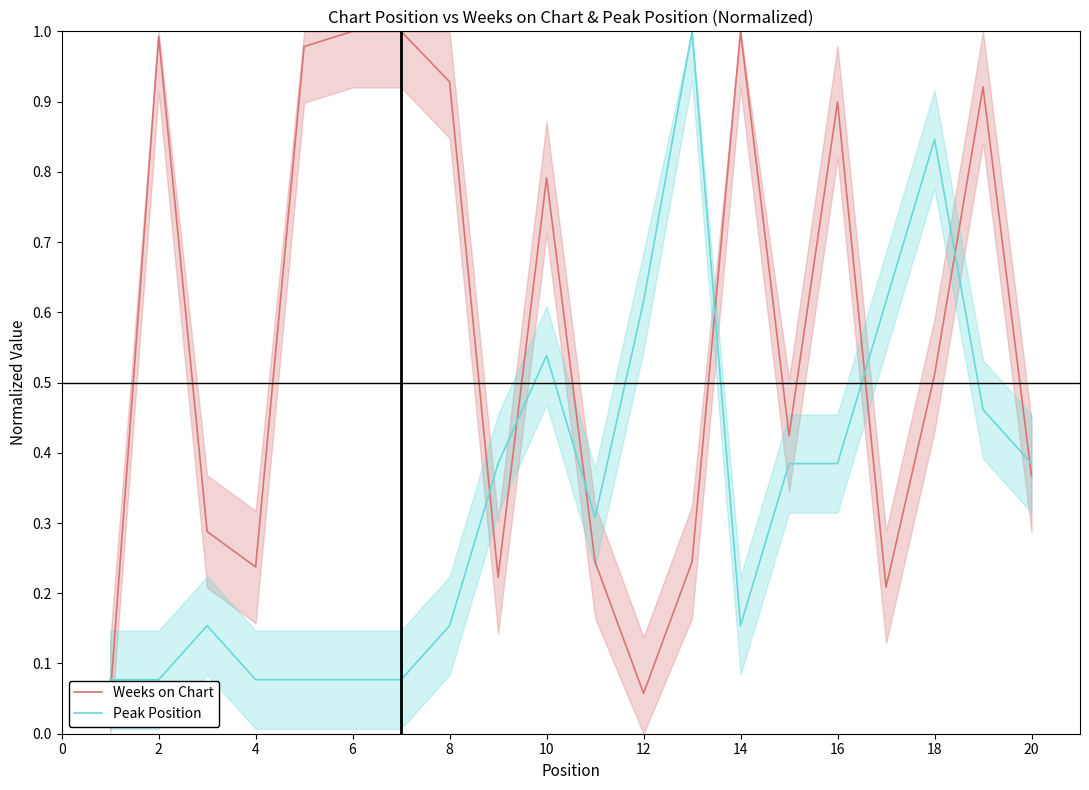

What is the average value of the Peak Position series?

0.3